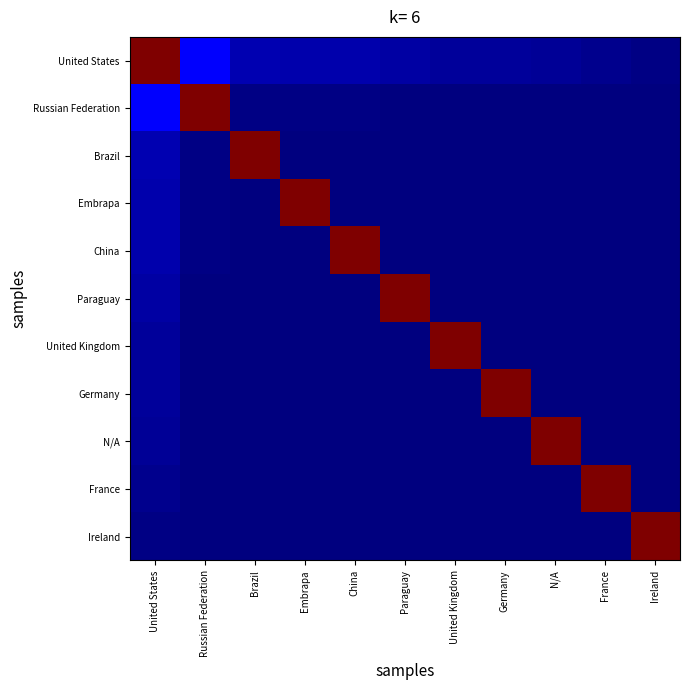

How many categories are shown in the chart?

11